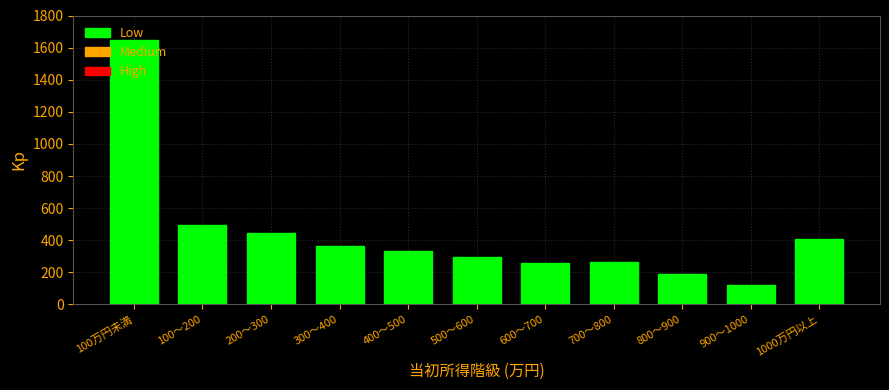

What is the change in value from 100～200 to 700～800?

-227